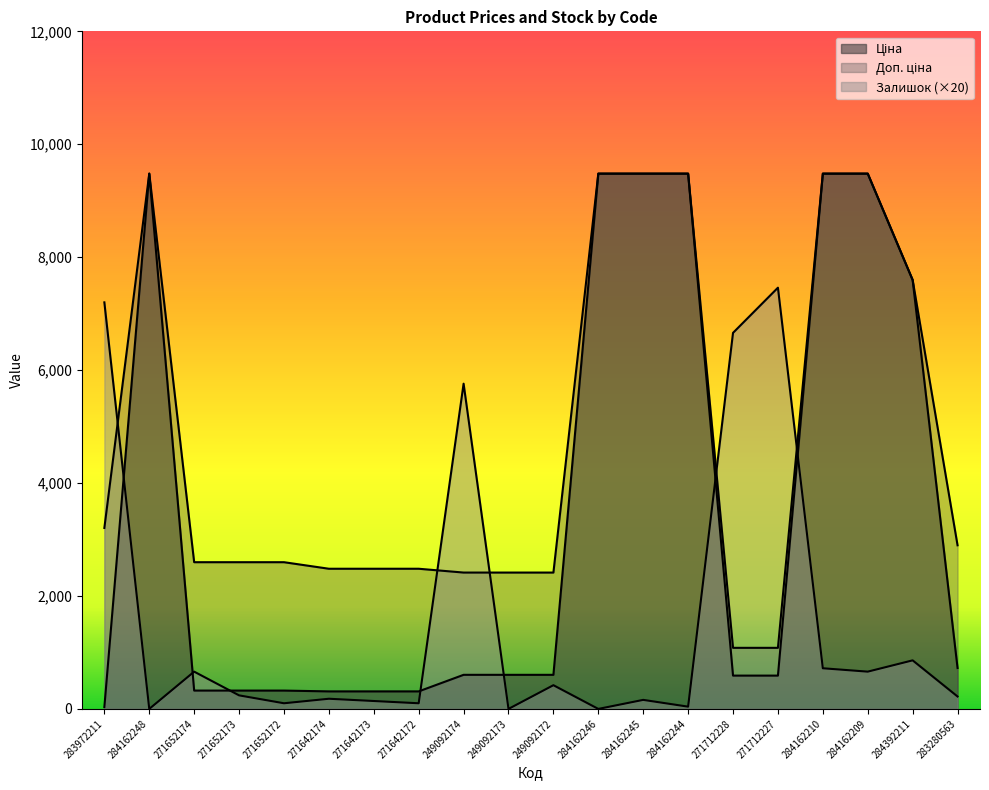

Rank the series by their average value, from lowest to highest.

Залишок, Ціна, Доп. ціна